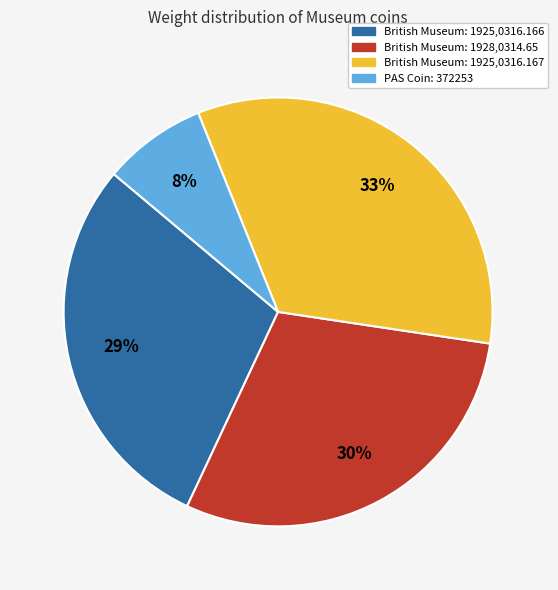

Count the number of slices in the pie.

4